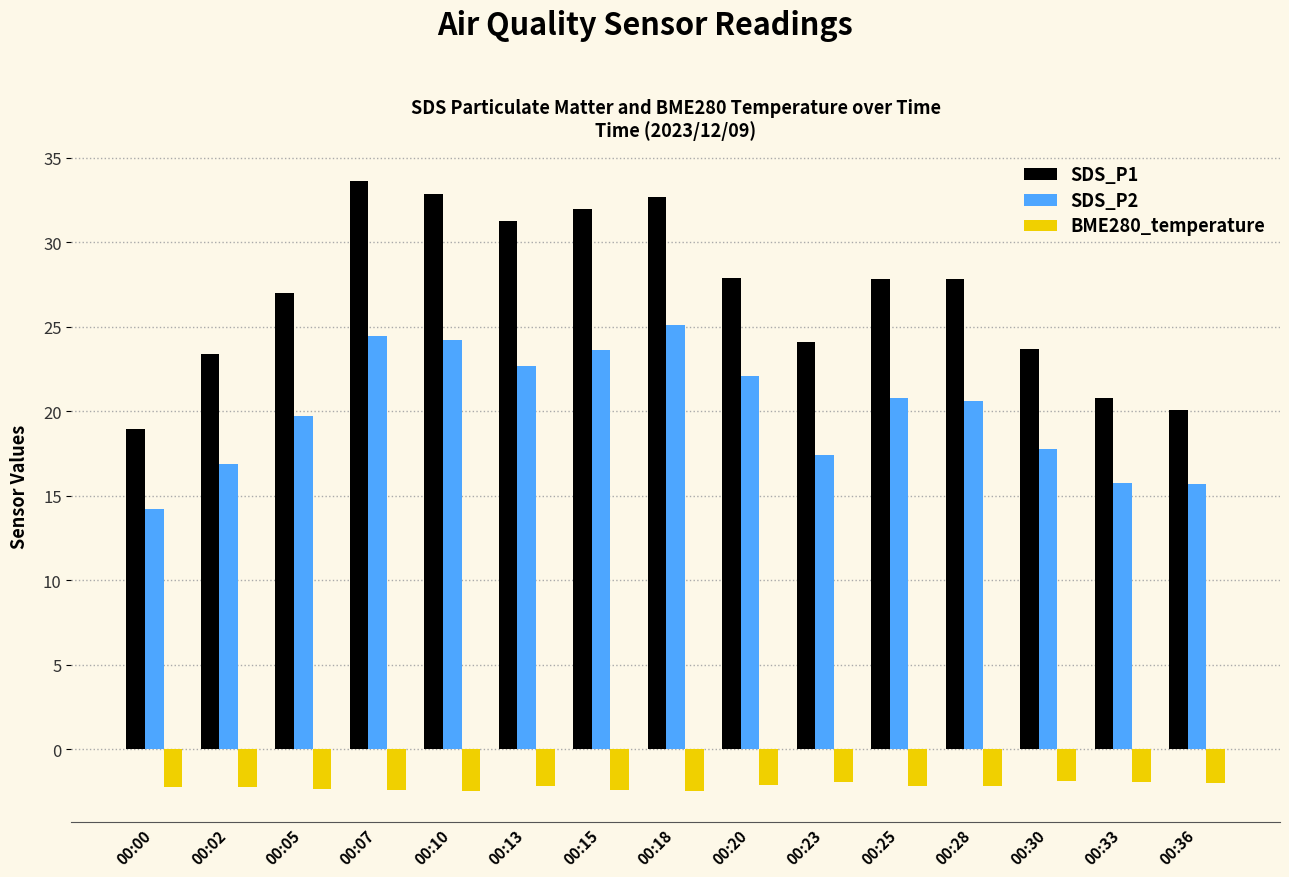

Which series has the largest range (max minus min)?

SDS_P1